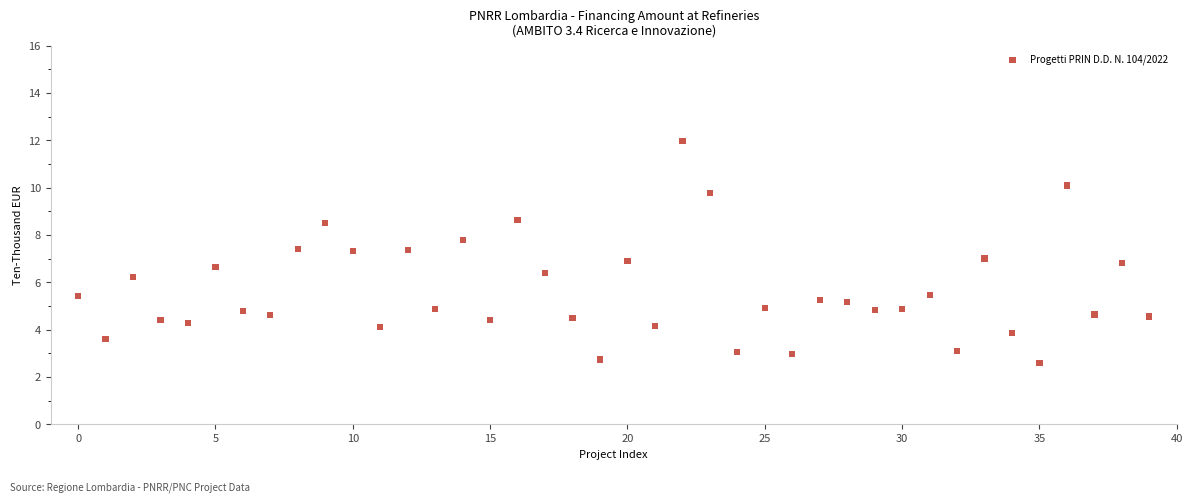

What is the range of Y values (max minus min)?

9.4